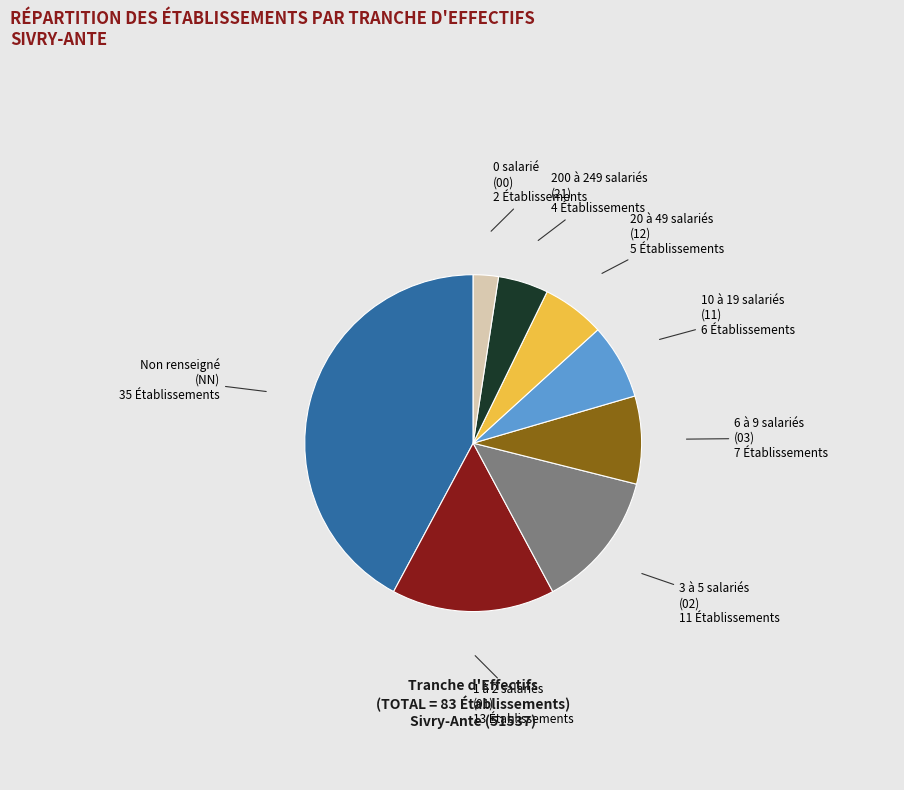

Does any single category account for the majority?

No